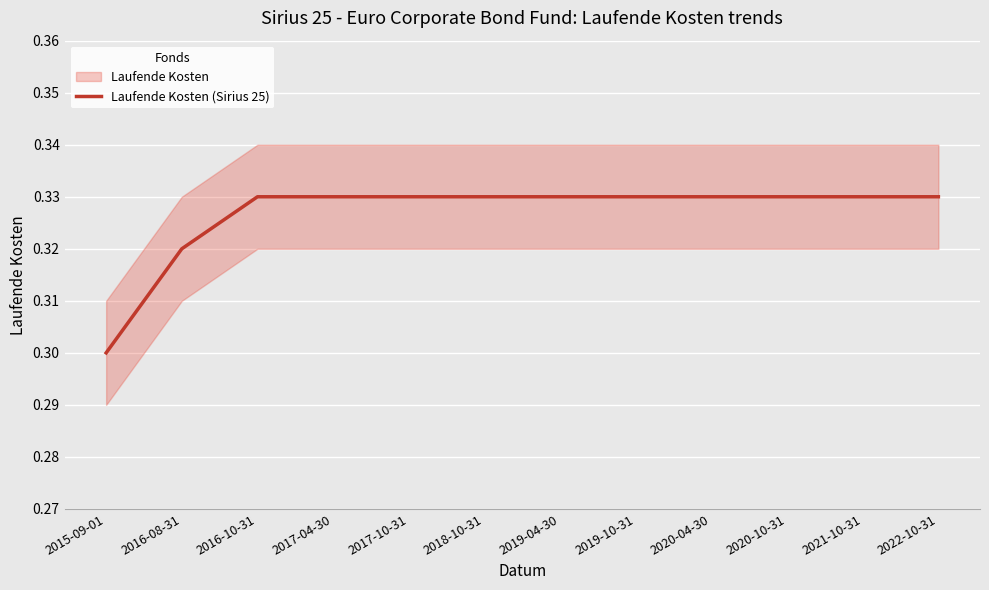

Is this an area chart (filled region under the line)?

No